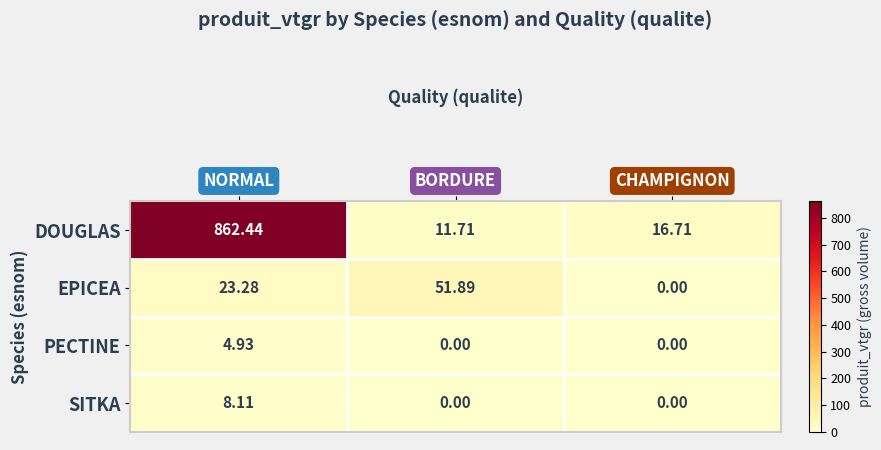

Which category has the lowest value across all series?

CHAMPIGNON